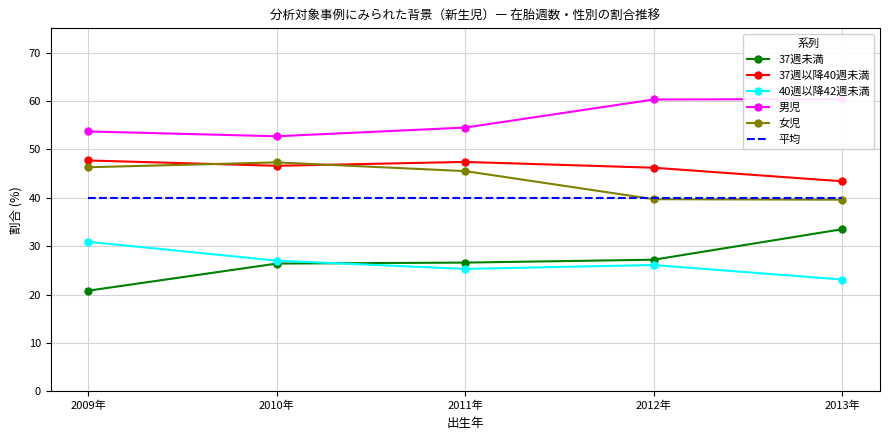

Reading right to left, extract all data points from this chart.

37週未満: 2013年=33.5	2012年=27.2	2011年=26.6	2010年=26.4	2009年=20.8
37週以降40週未満: 2013年=43.4	2012年=46.2	2011年=47.4	2010年=46.6	2009年=47.7
40週以降42週未満: 2013年=23.1	2012年=26.1	2011年=25.3	2010年=27.0	2009年=30.9
男児: 2013年=60.4	2012年=60.3	2011年=54.5	2010年=52.7	2009年=53.7
女児: 2013年=39.6	2012年=39.7	2011年=45.5	2010年=47.3	2009年=46.3
平均: 2013年=39.9	2012年=39.9	2011年=39.9	2010年=39.9	2009年=39.9